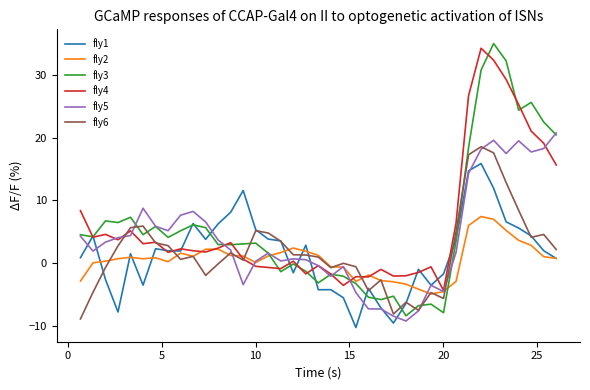

True or false: fly3 and fly6 cross at least once.

True